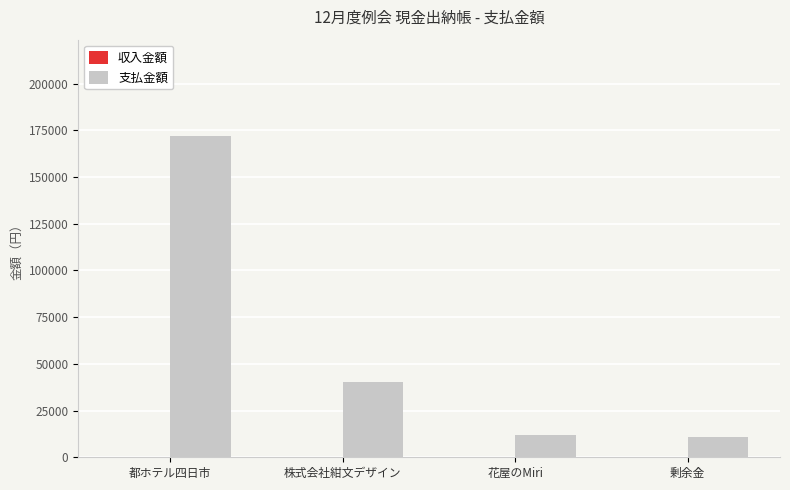

What is the sum of the values at 剰余金 and 都ホテル四日市?

182950